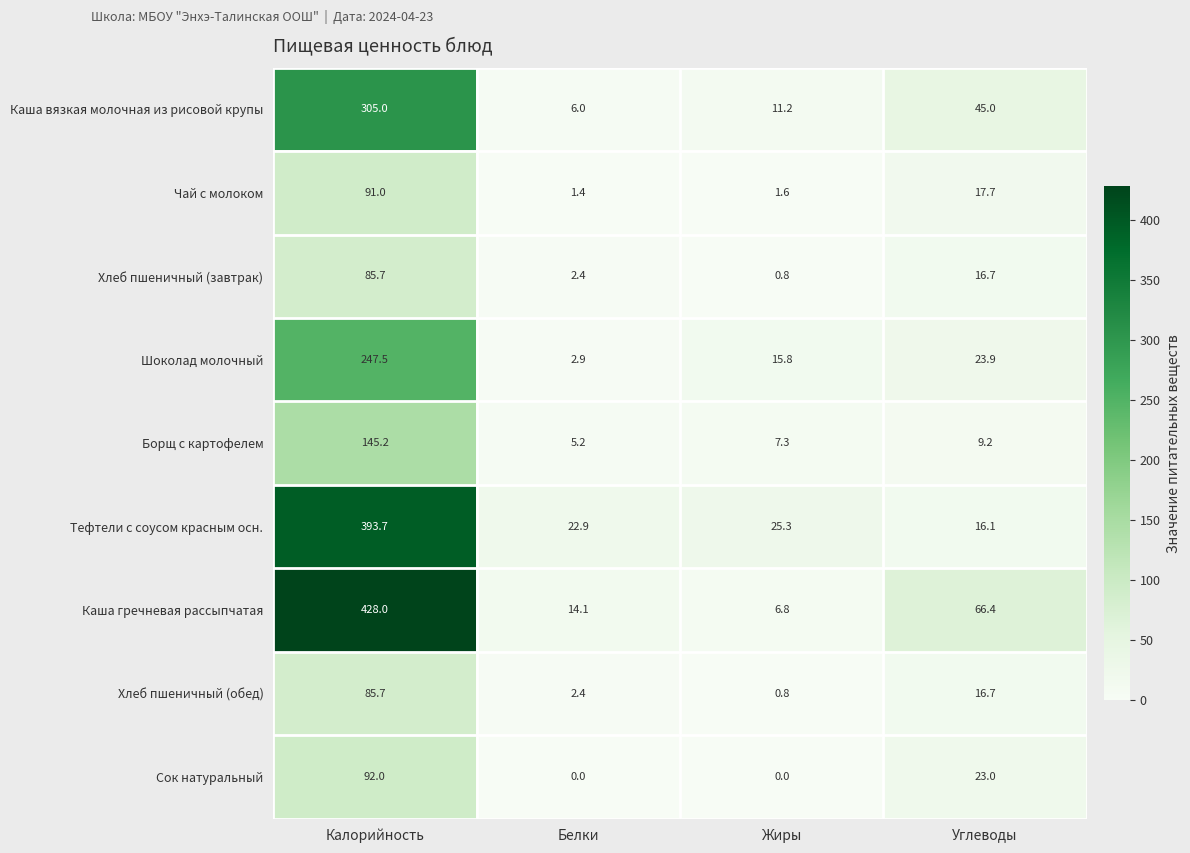

What is the spread (max minus min) of values at Калорийность?

342.3